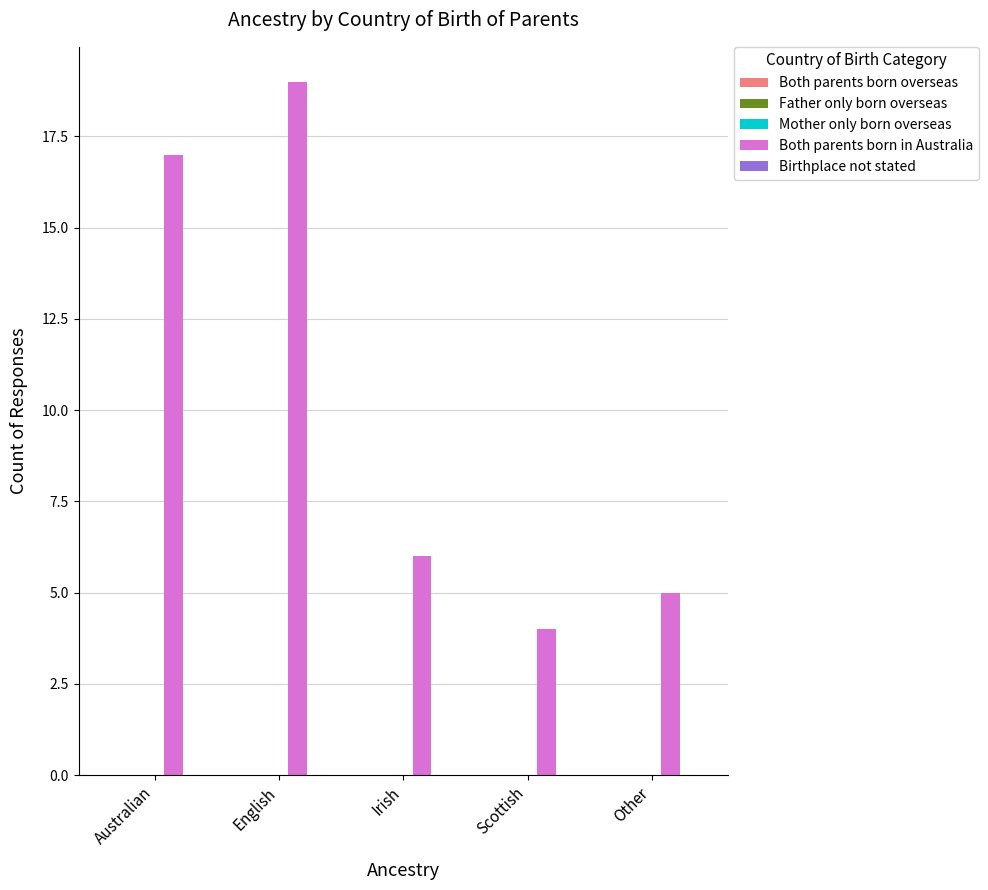

Does the chart contain any negative values?

No